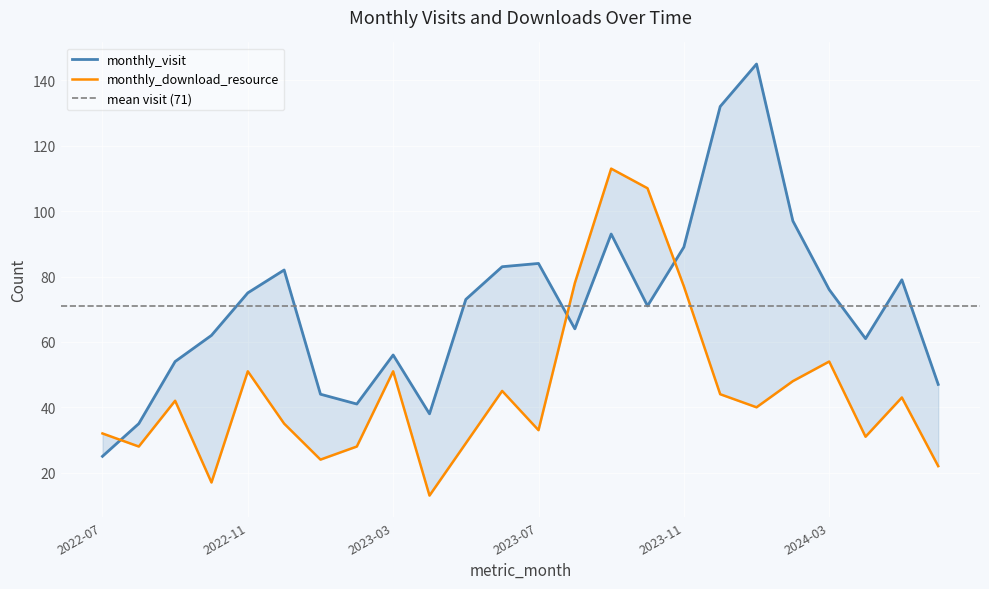

Which category has the highest value across all series?

2024-01